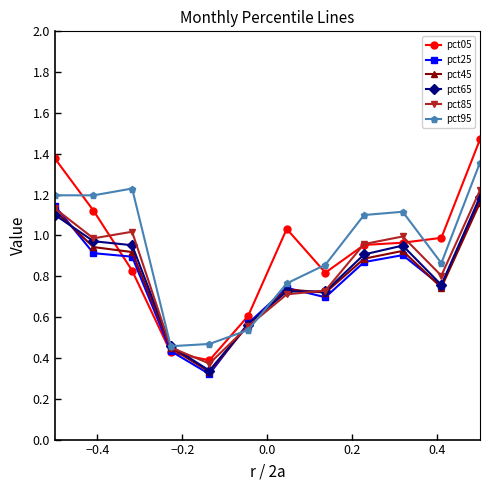

At how many categories does at least one series exceed 0?

12